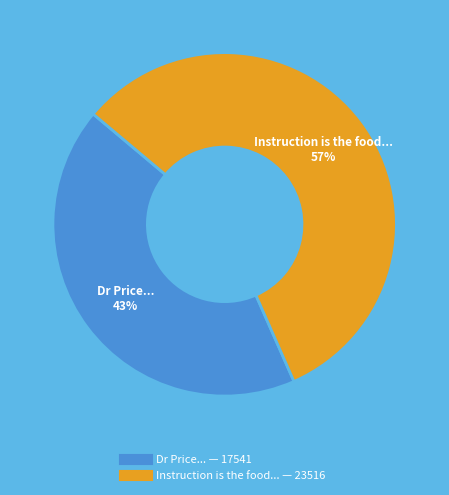

Is there any slice that represents more than half of the pie?

Yes